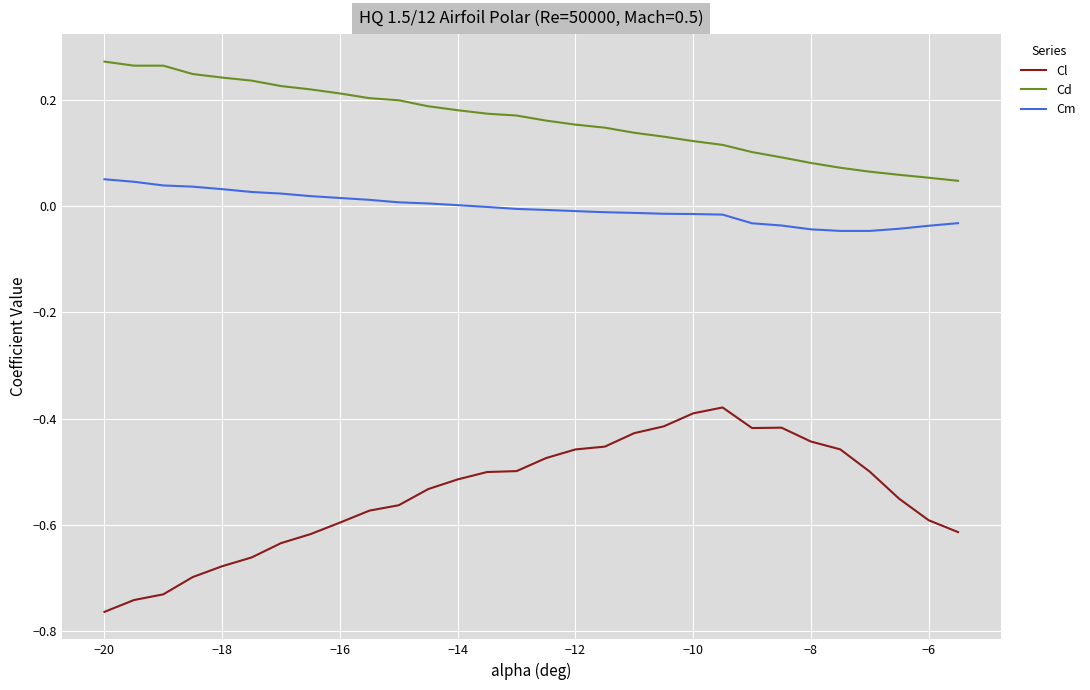

Which series has the largest total across all categories?

Cd